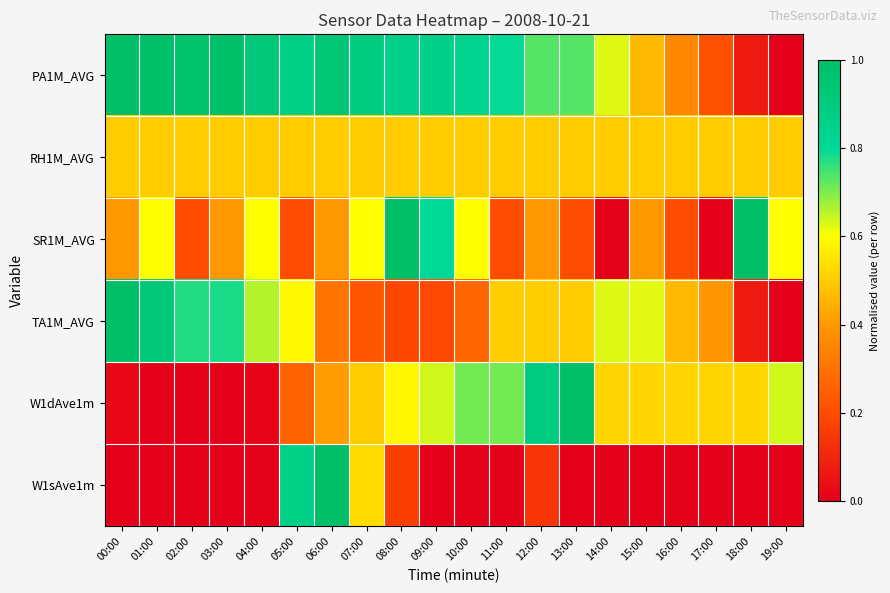

Which label corresponds to the largest value in the chart?

00:00